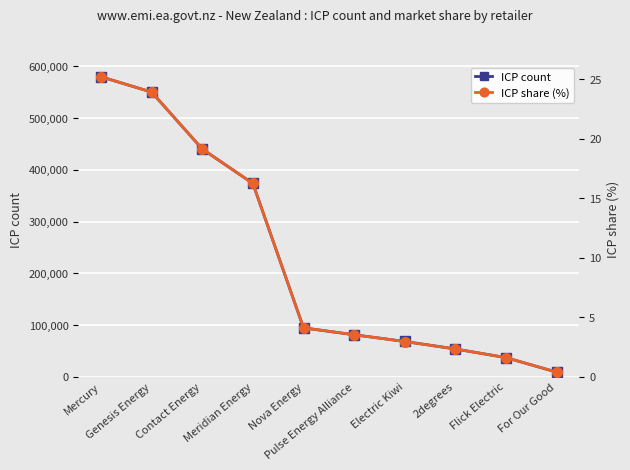

Which series has the largest total across all categories?

ICP count